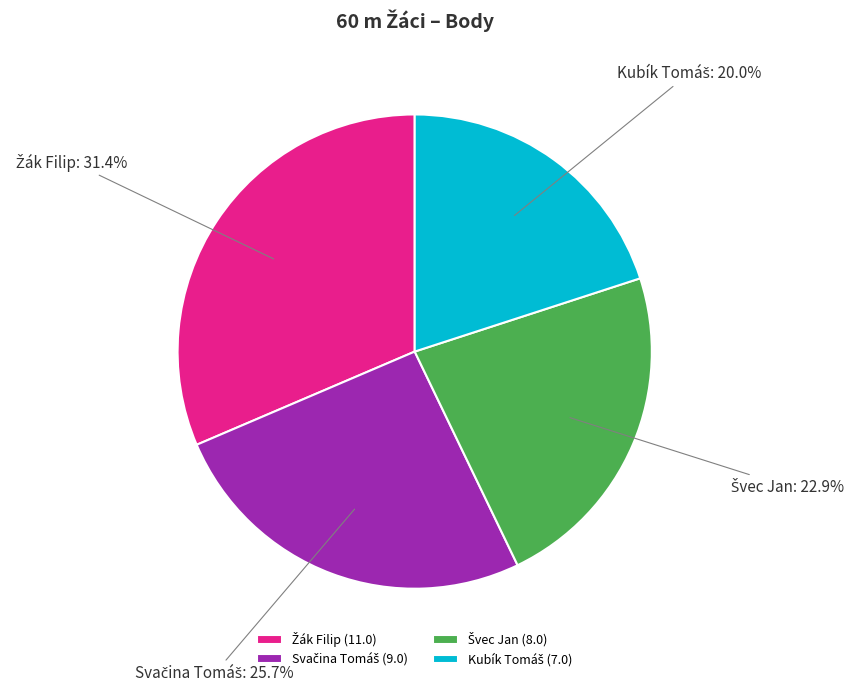

How many slices are in this pie chart?

4